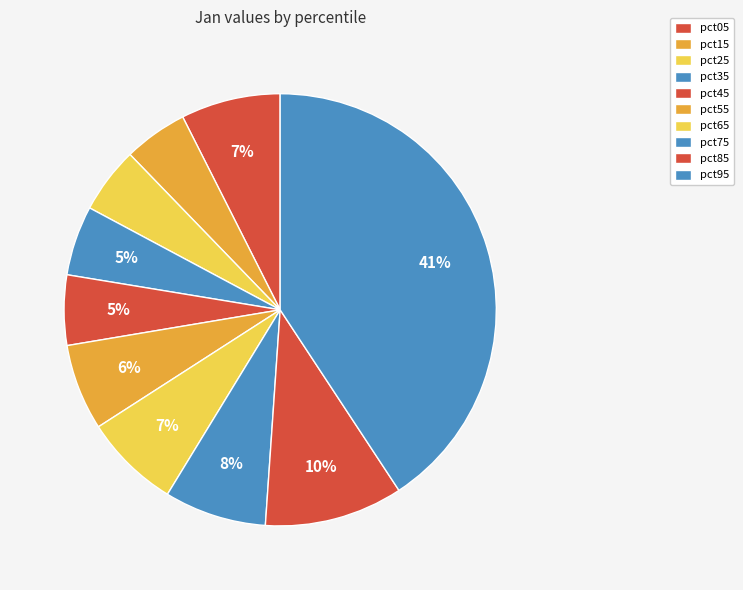

Is pct05 the majority of the pie?

No